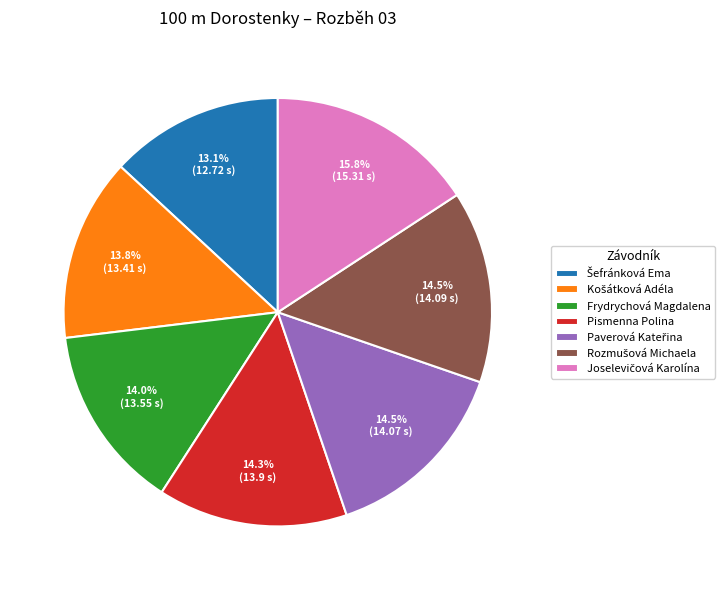

What is the total percentage of Frydrychová Magdalena and Pismenna Polina?

28.3%